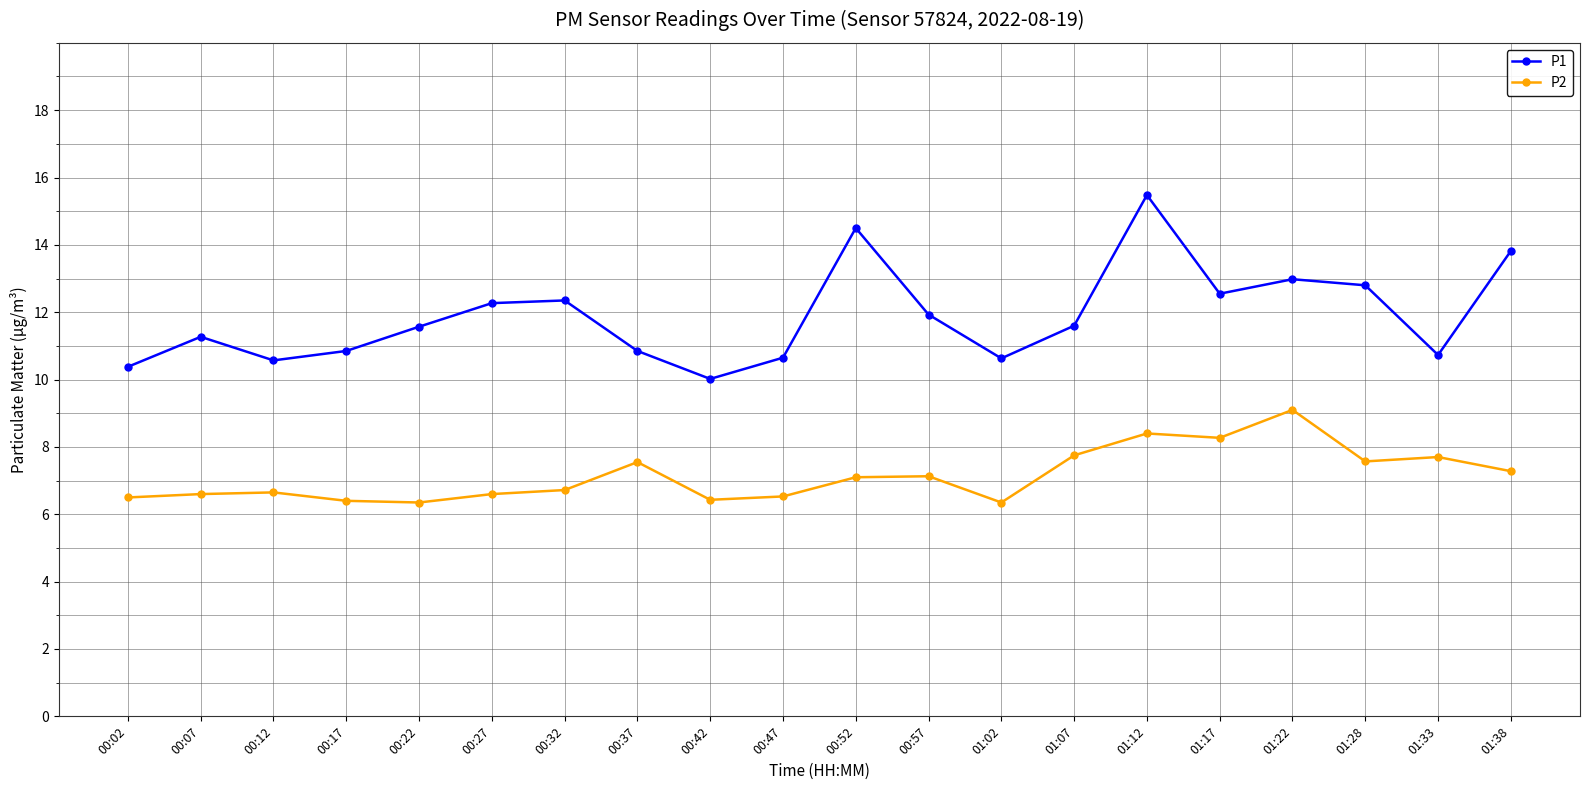

The P1 series shows 12.3 at 00:27. True or false?

True